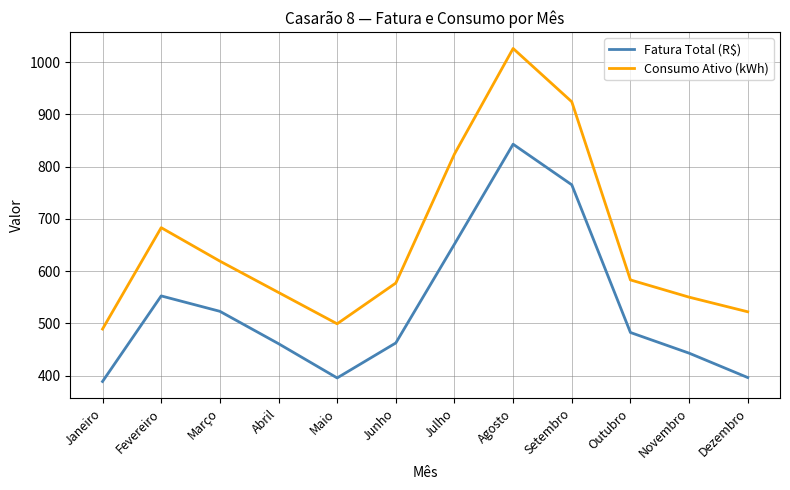

List the series in order of their peak value, highest first.

Consumo Ativo (kWh), Fatura Total (R$)